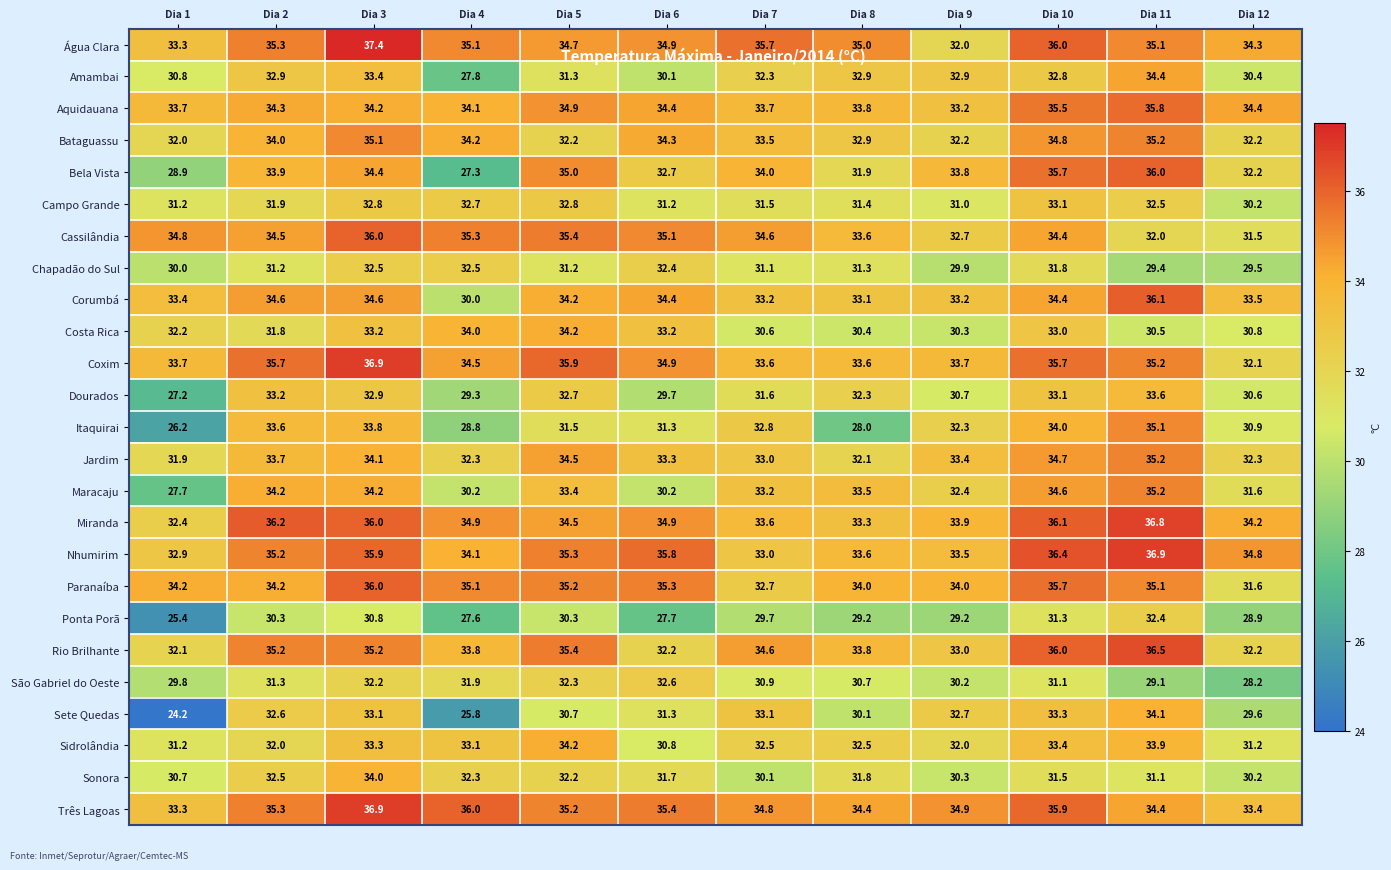

What is the smallest value displayed?

24.2